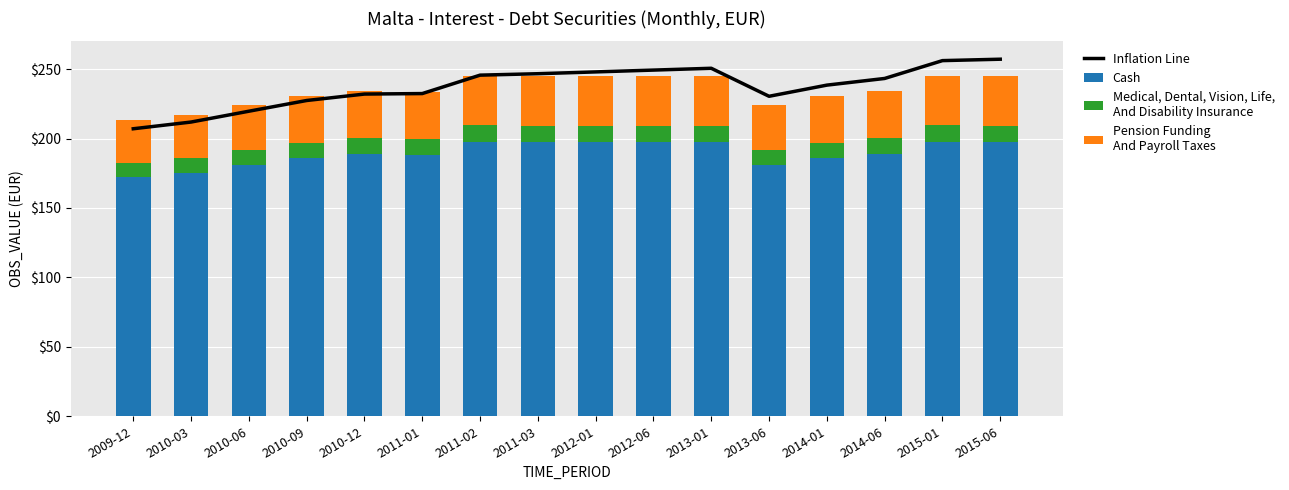

How many values in the Medical, Dental, Vision, Life,
And Disability Insurance series exceed 11?

12